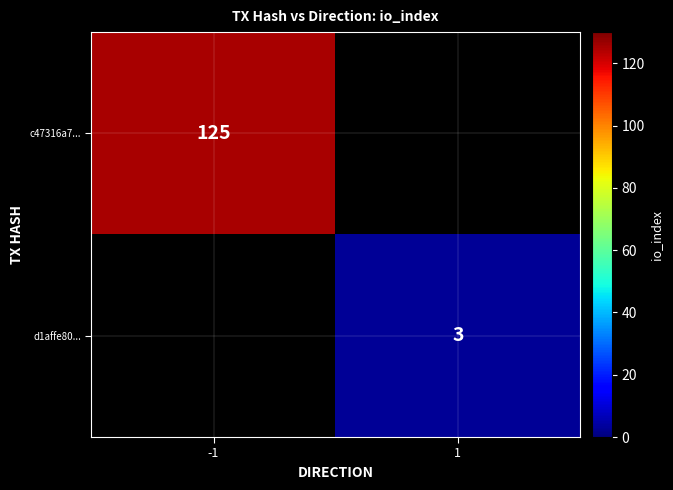

The value of d1affe80... at 1 is 3. True or false?

True